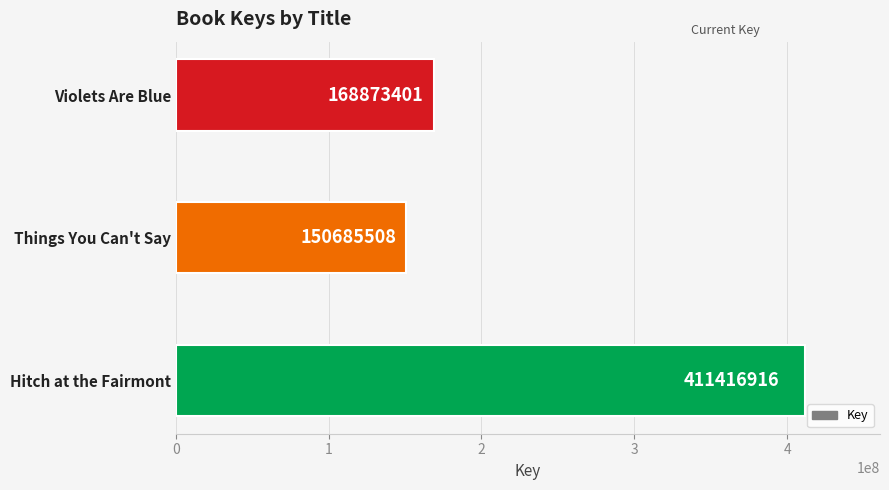

Which category has the lowest value across all series?

Things You Can't Say